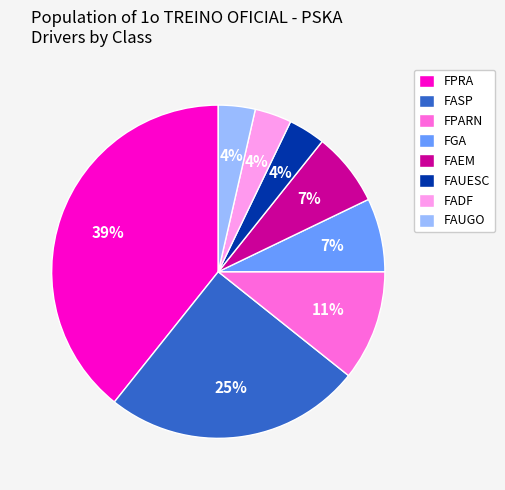

Between FASP and FPARN, which is larger?

FASP